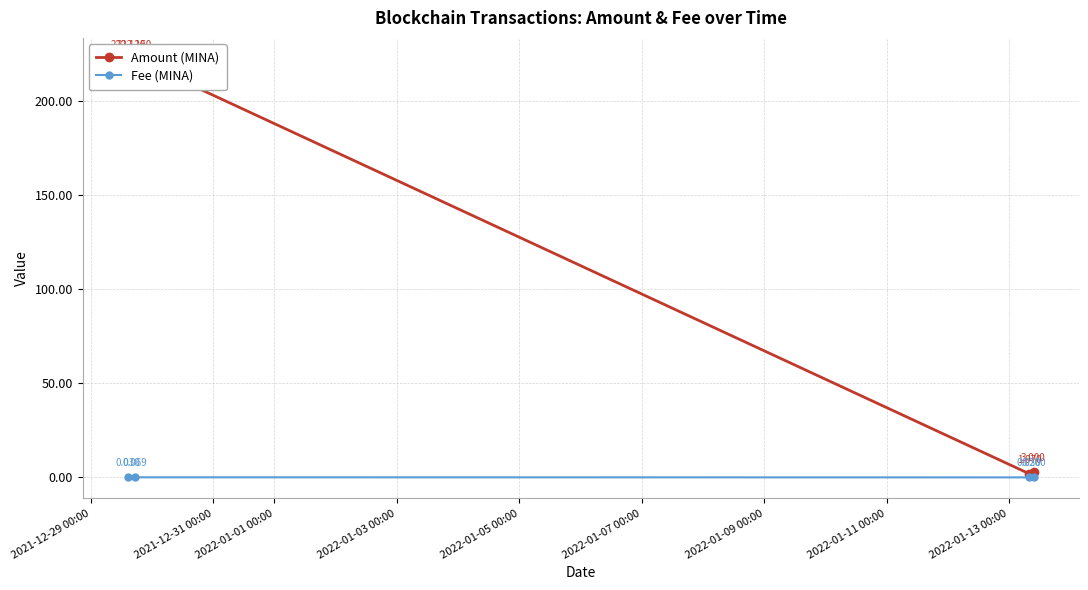

What position from the left is 2021-12-31 00:00?

2